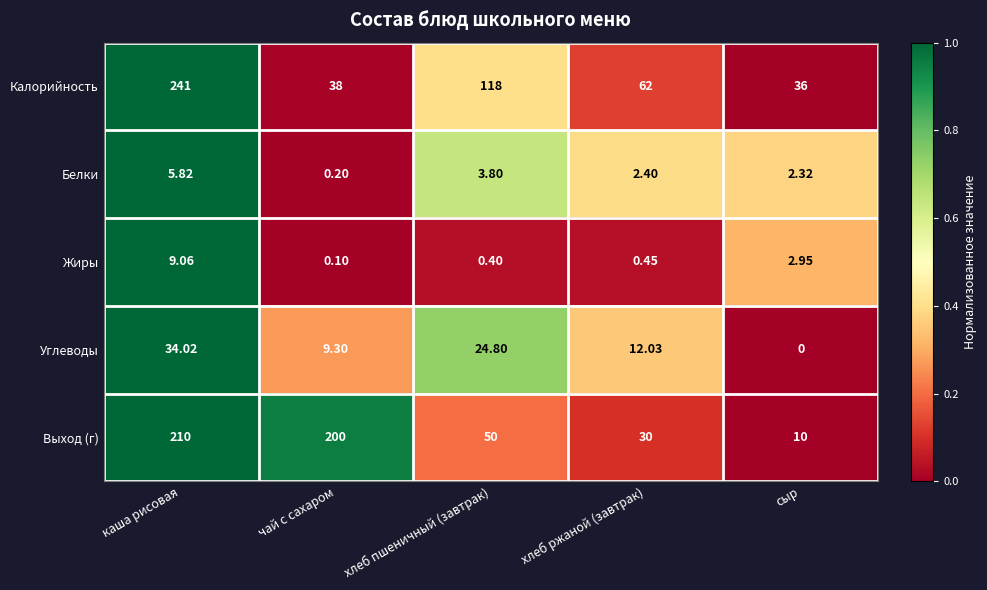

Which label corresponds to the smallest value in the chart?

сыр